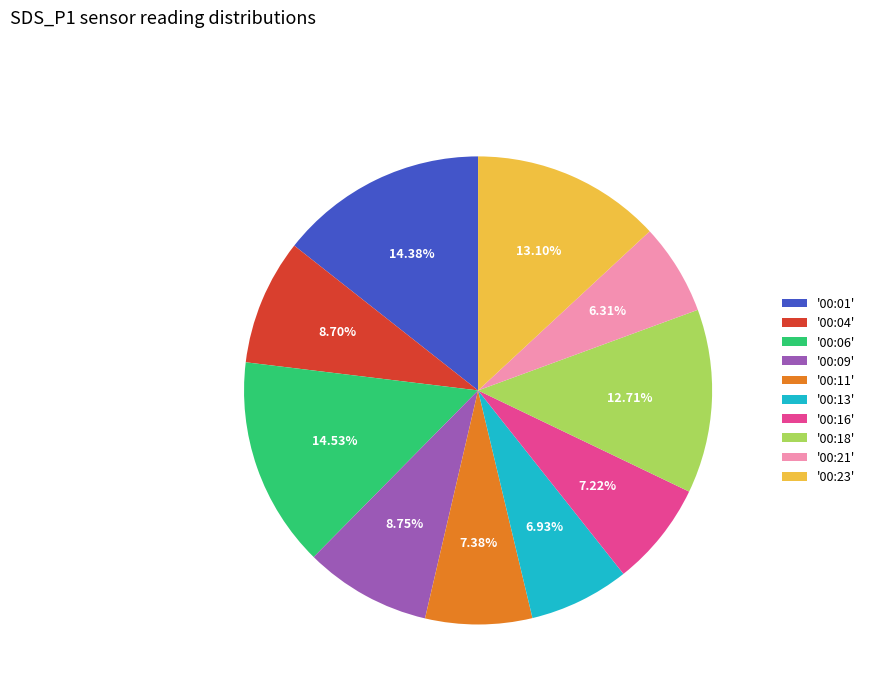

Which category has the smallest portion of the pie?

'00:21'